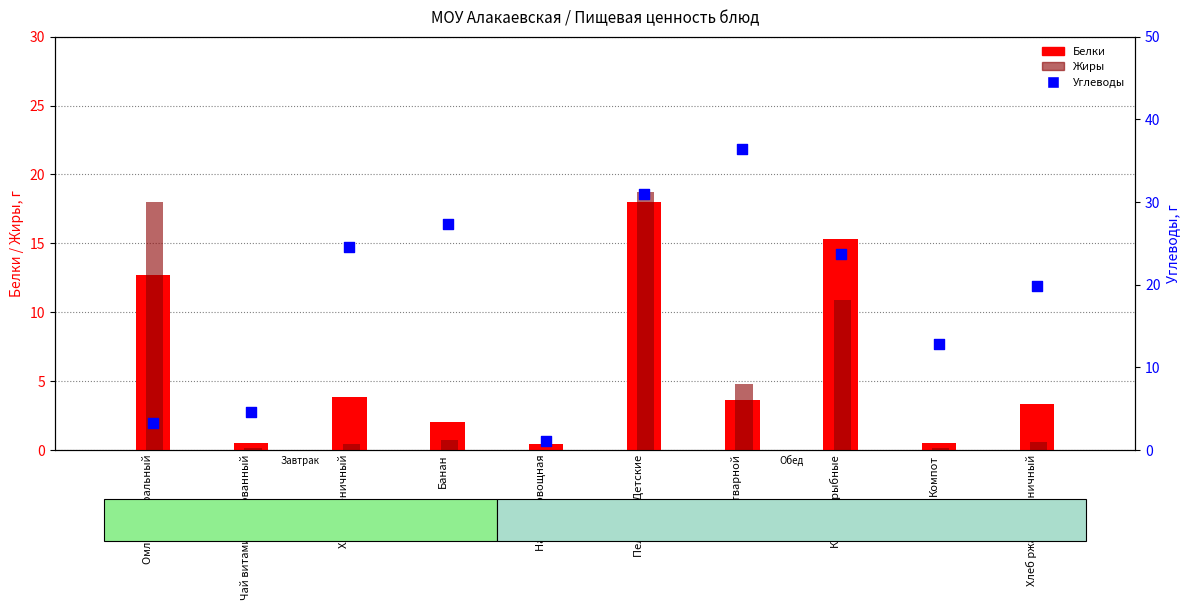

Which series has the widest spread of Y values?

Углеводы